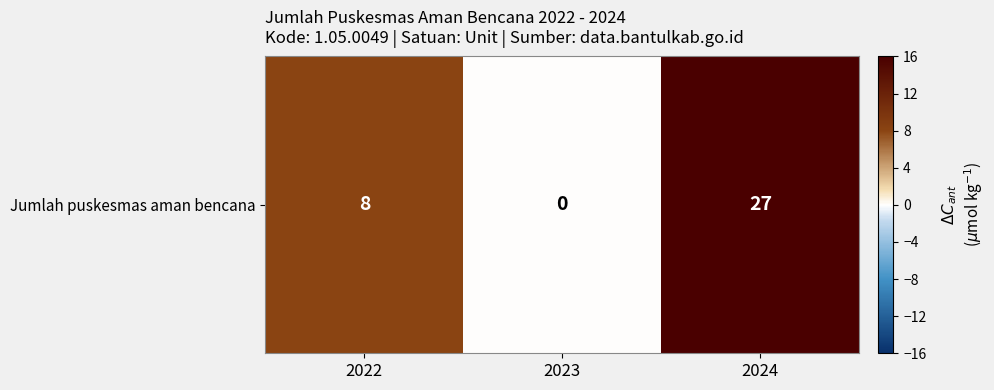

At which label is the value closest to 13?

2022